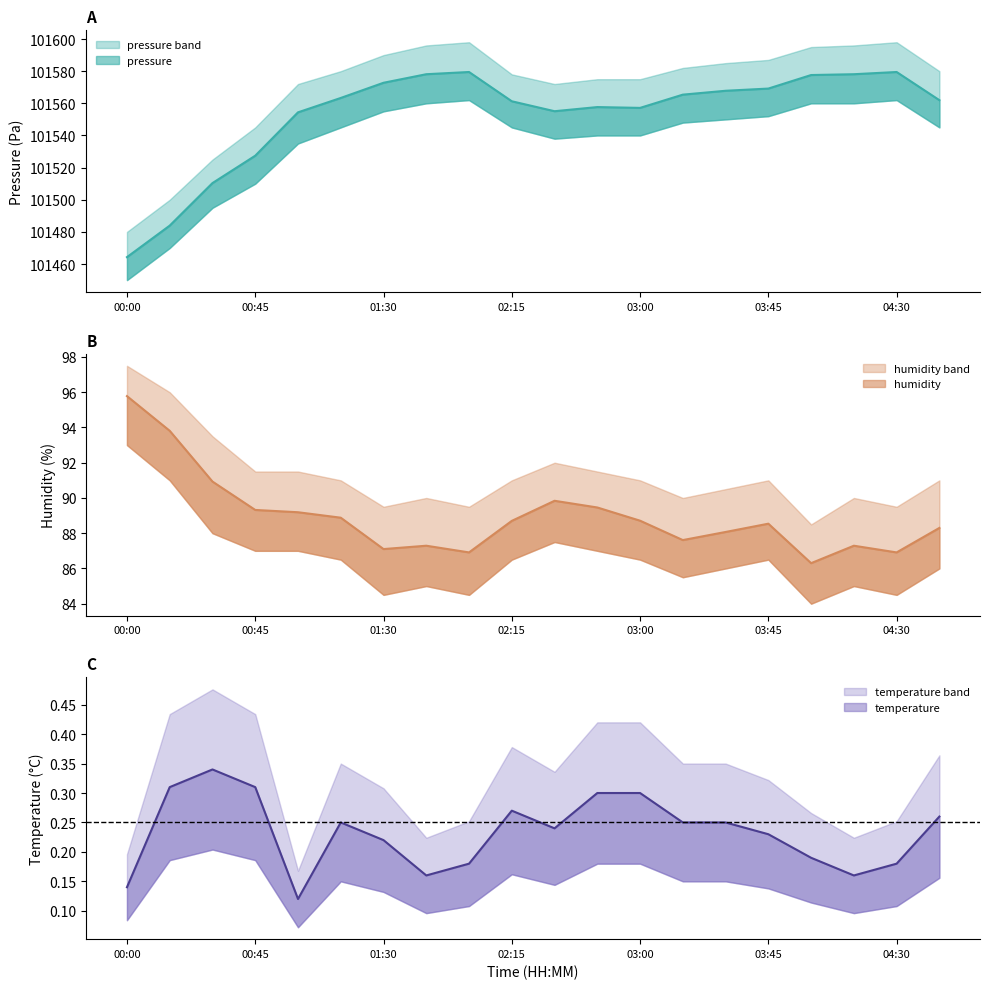

Is it true that humidity equals 93.8 at 00:15?

True